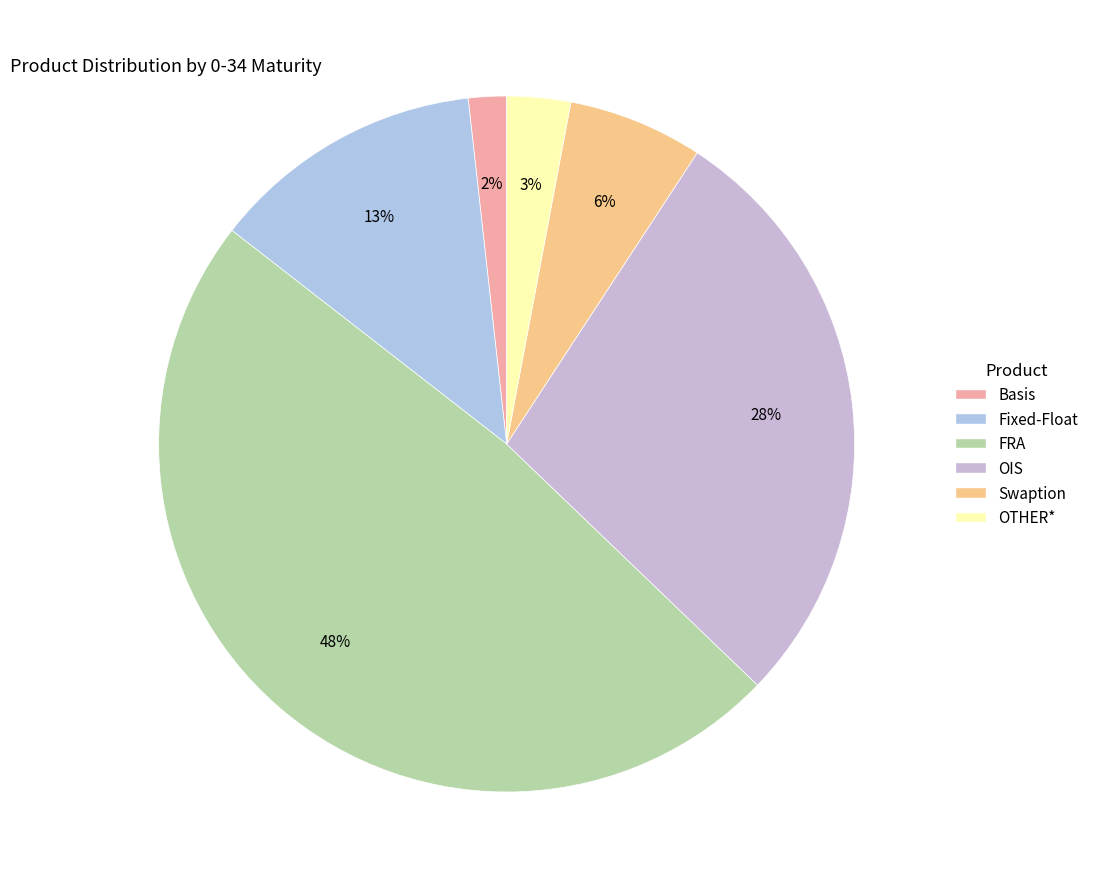

Approximately how many times larger is the value at FRA compared to Basis?

27.4